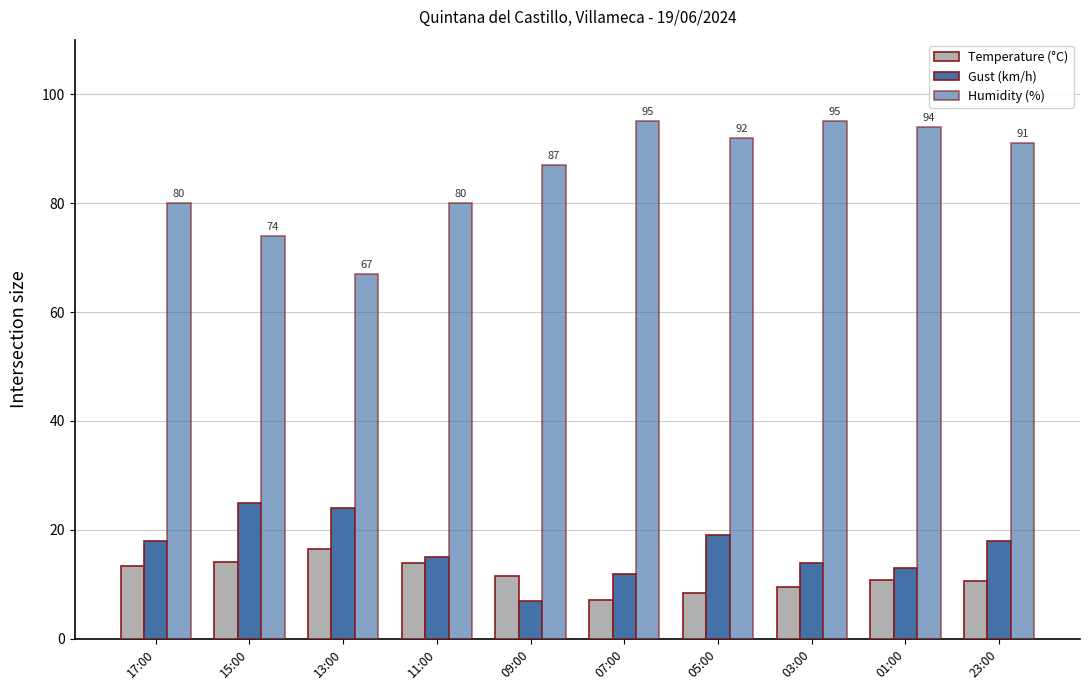

What is the approximate value of Temperature (°C) at 09:00?

11.5